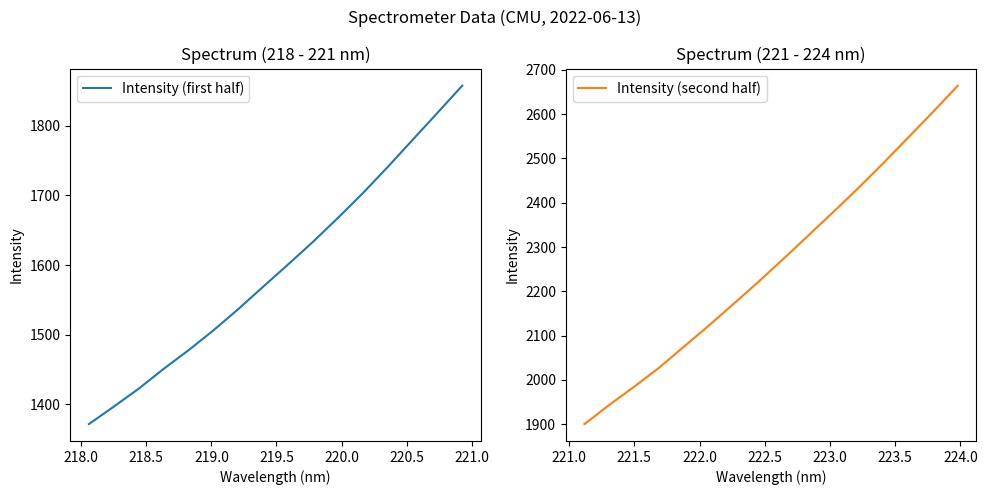

What is the sum of all Intensity (second half) values?

36165.4